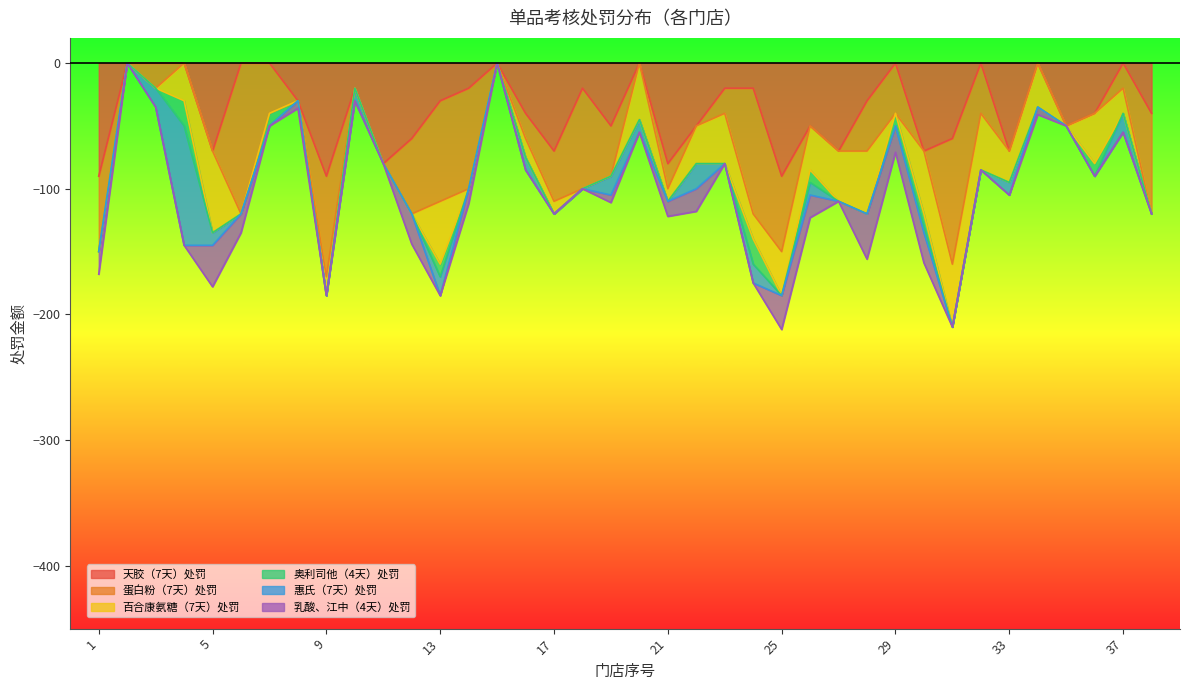

True or false: 奥利司他（4天）处罚 and 乳酸、江中（4天）处罚 cross at least once.

True